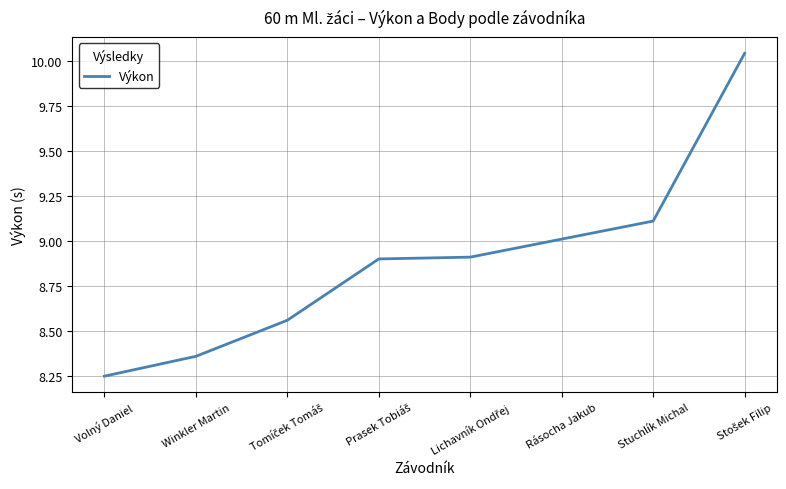

Which has a higher value, Rásocha Jakub or Volný Daniel?

Rásocha Jakub